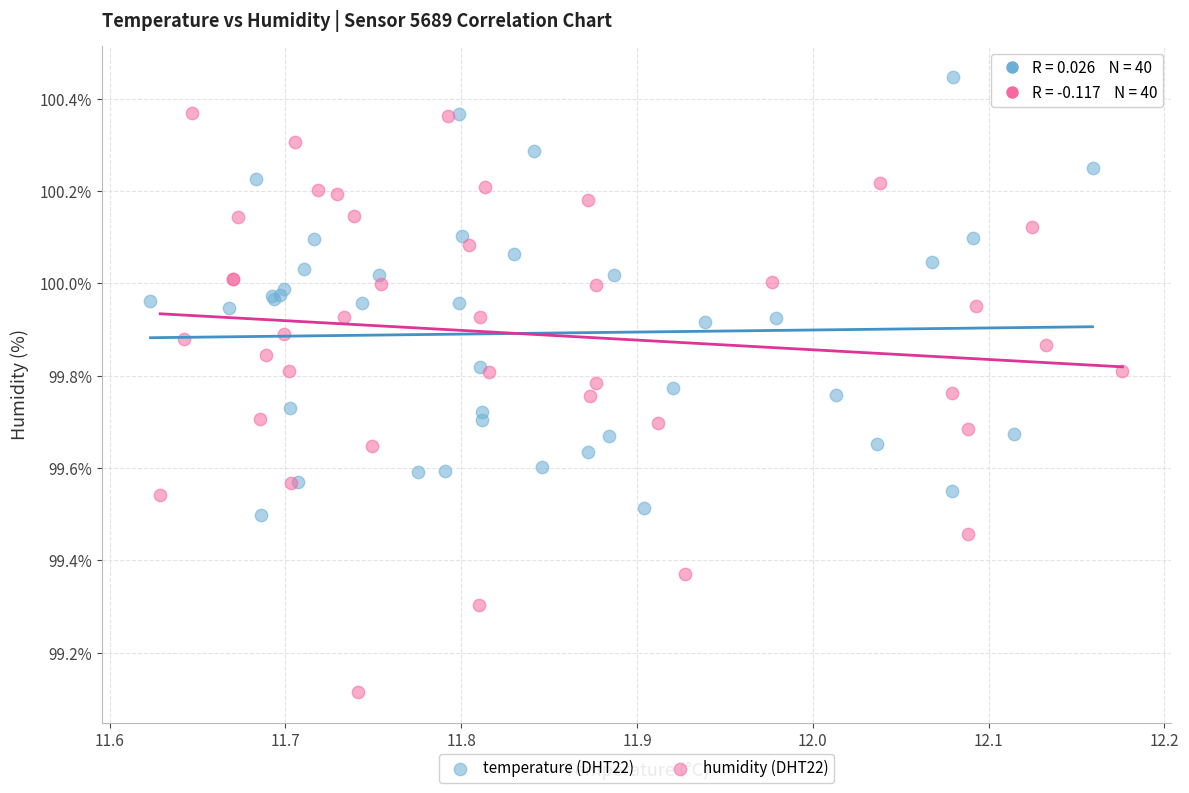

Which series has the largest Y range (max minus min)?

humidity (DHT22)